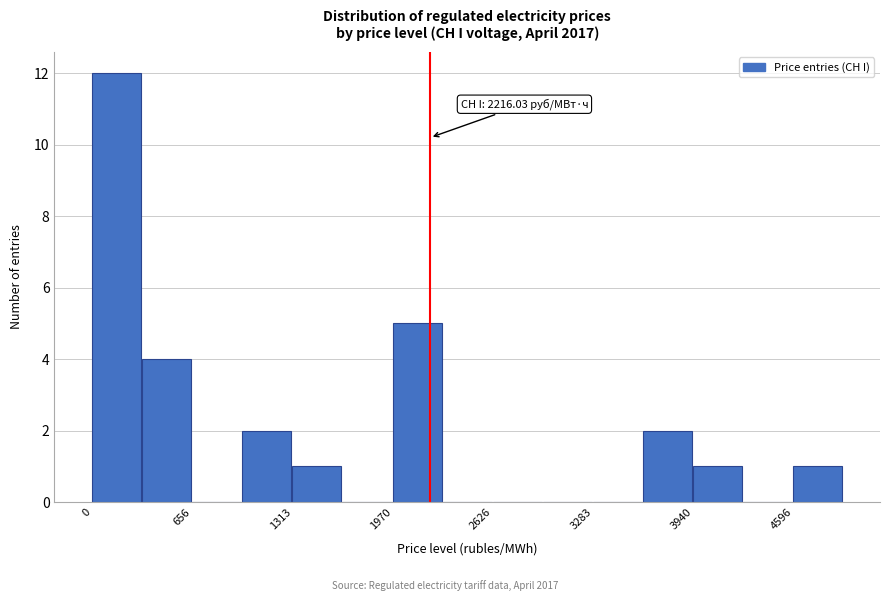

Around what value on the x-axis is the tallest bar? Give the approximate position of its centre, as read against the axis.

200